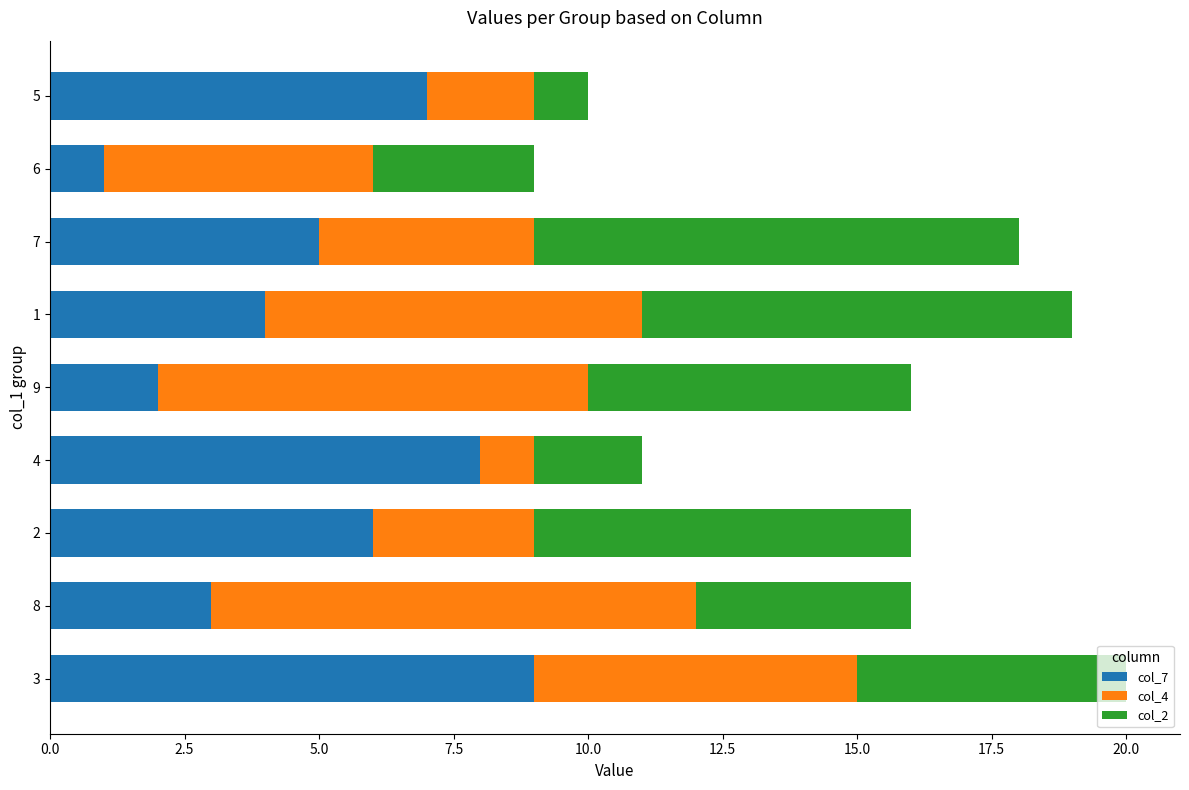

The value of col_7 at 4 is 8. True or false?

True